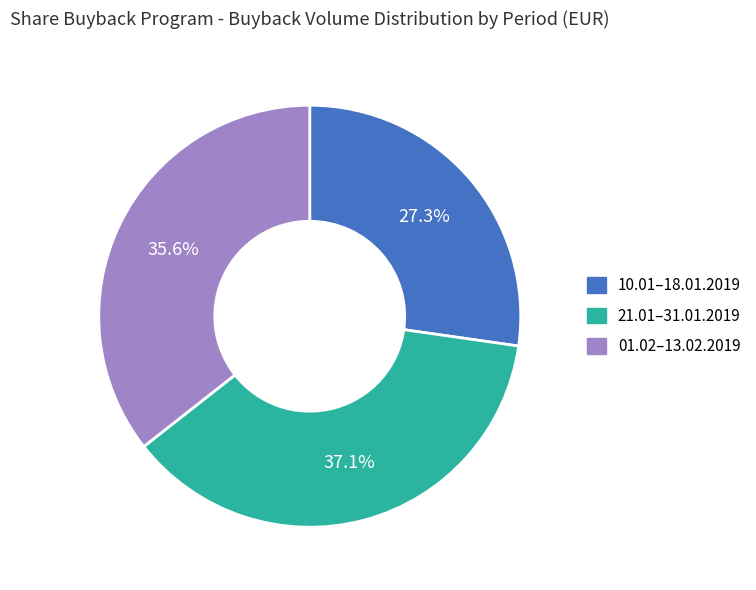

Is there any slice that represents more than half of the pie?

No